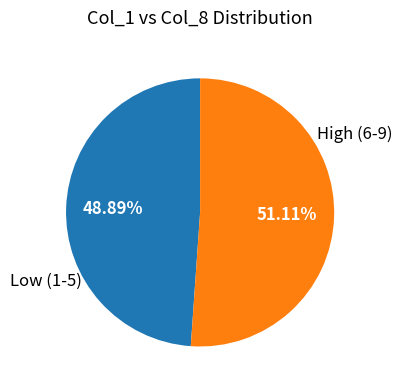

Combined, do High (6-9) and Low (1-5) account for over 50%?

Yes